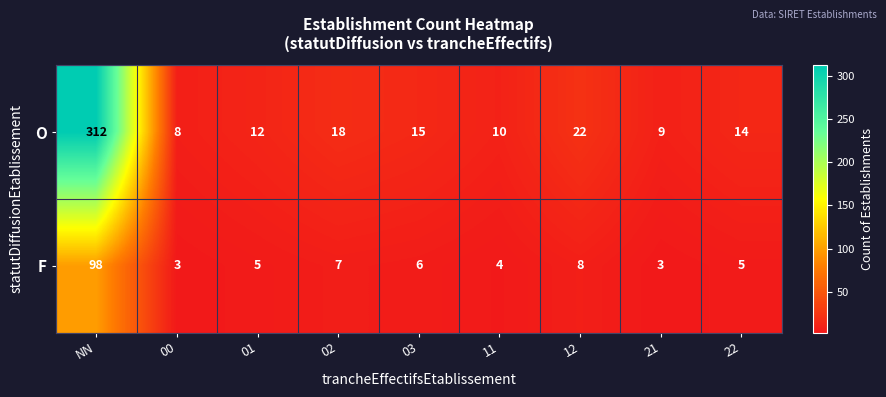

What is the highest value of the F series?

98